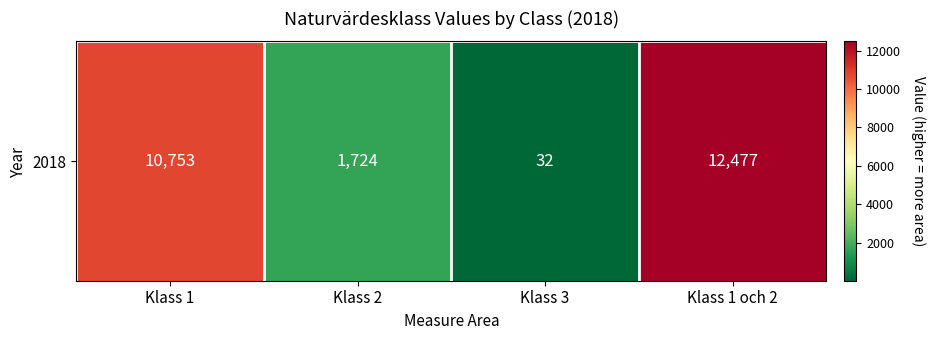

List the labels in order of value, smallest first.

Klass 3, Klass 2, Klass 1, Klass 1 och 2